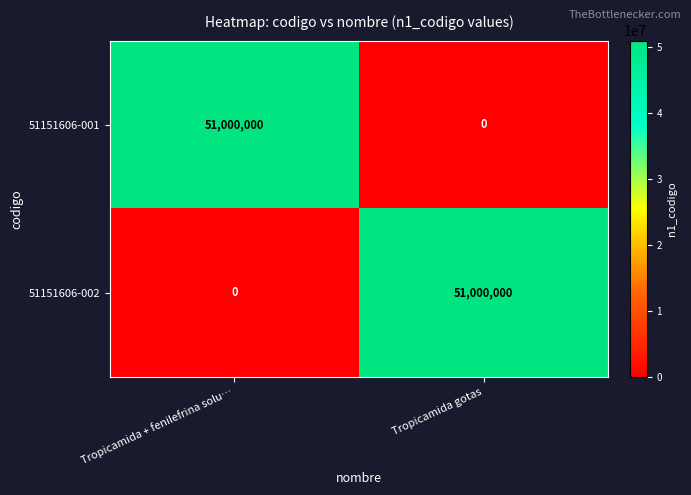

Reading left to right, transcribe all the data shown in this chart.

51151606-001: Tropicamida + fenilefrina solu…=51000000	Tropicamida gotas=0
51151606-002: Tropicamida + fenilefrina solu…=0	Tropicamida gotas=51000000